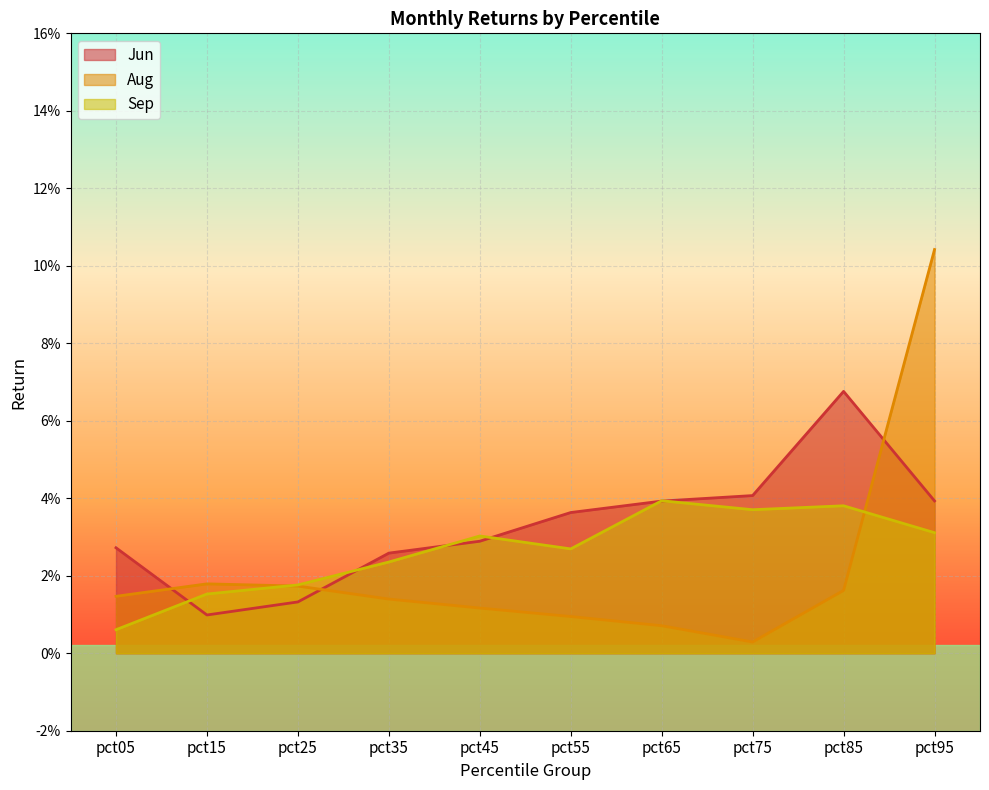

At which category is the sum across all series the highest?

pct95